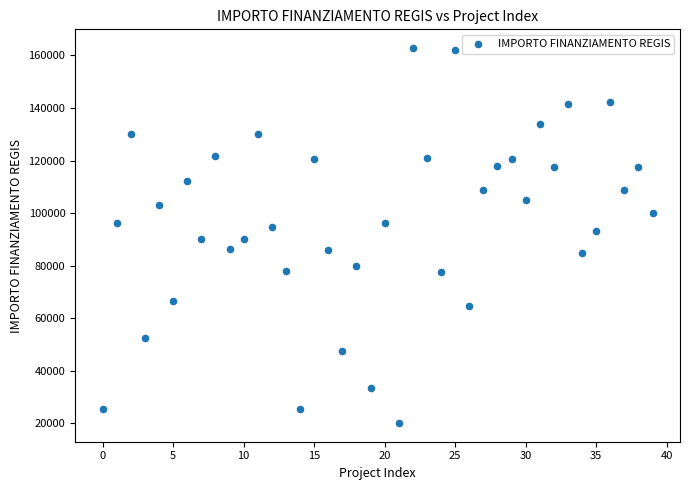

What is the range of Y values (max minus min)?

142668